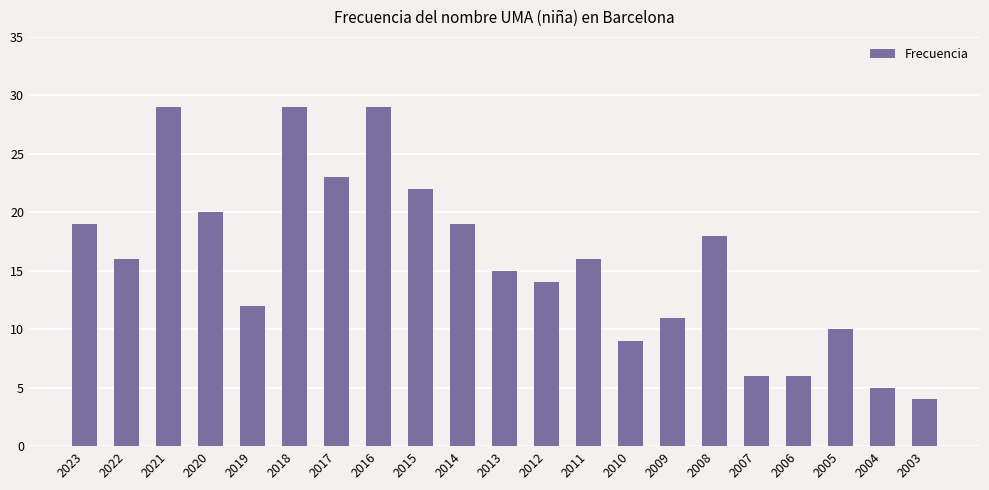

Reading left to right, extract all data points from this chart.

19	16	29	20	12	29	23	29	22	19	15	14	16	9	11	18	6	6	10	5	4